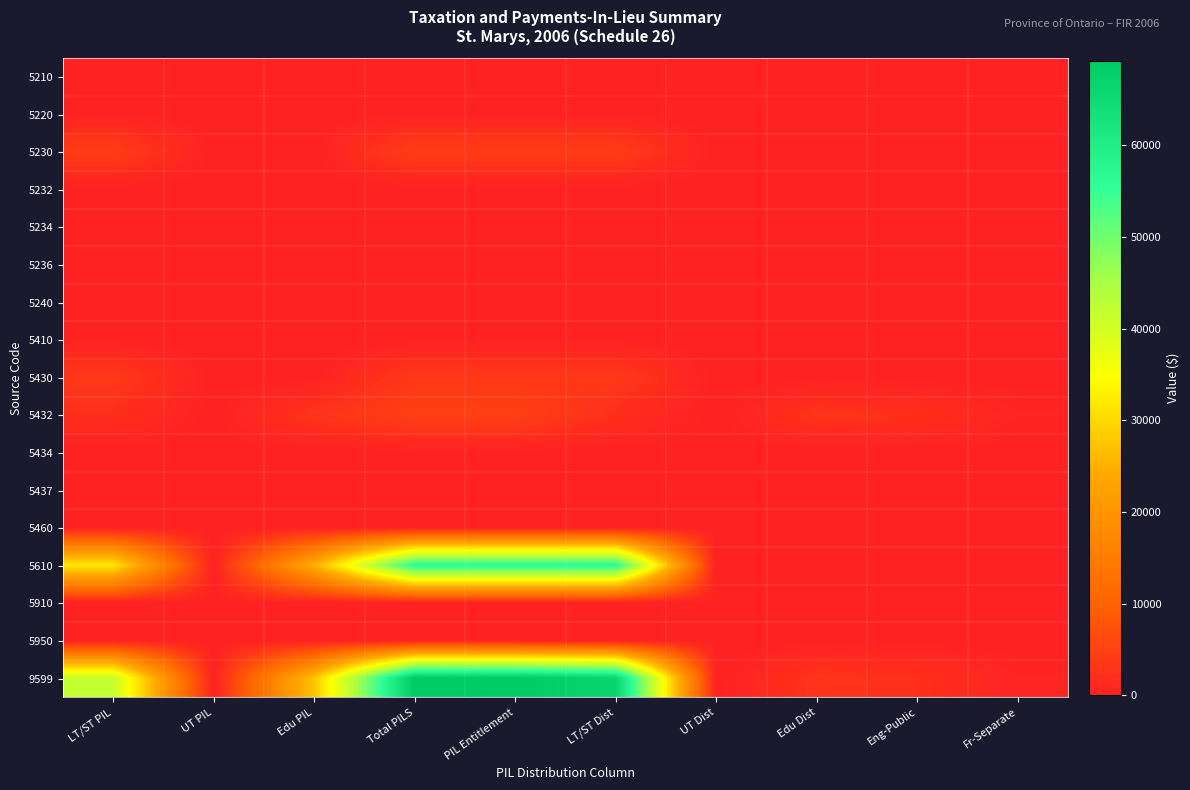

At which category is the sum across all series the highest?

Total PILS